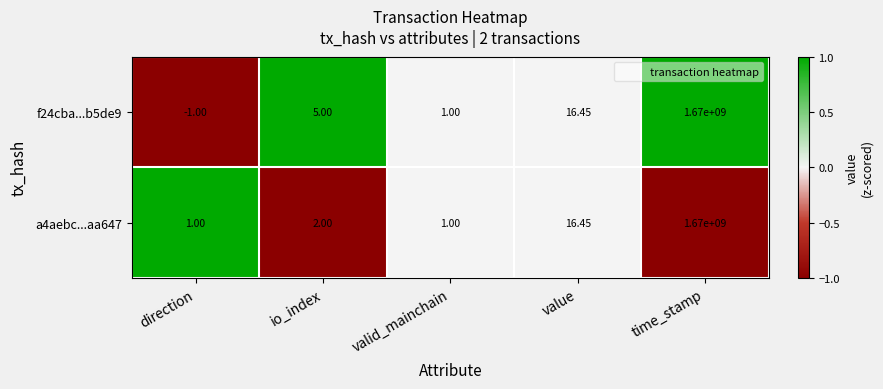

Rank the categories by f24cba...b5de9 value from highest to lowest.

time_stamp, value, io_index, valid_mainchain, direction